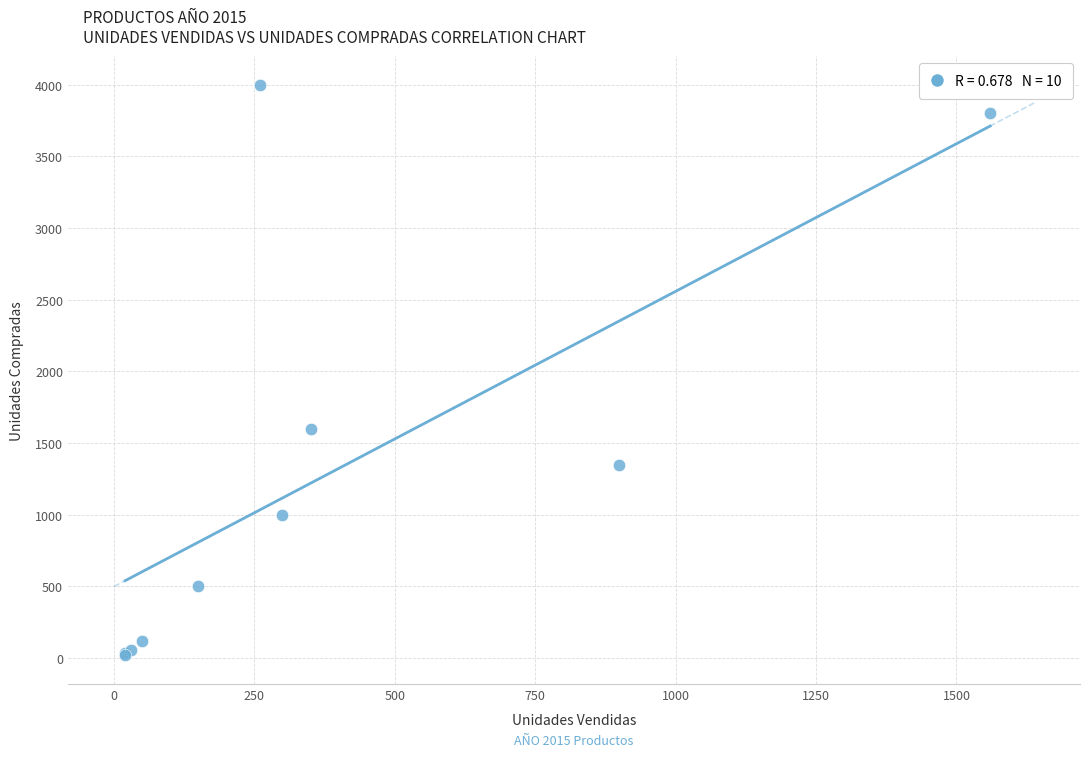

What Y value in the scatter plot is closest to 2010?

1600